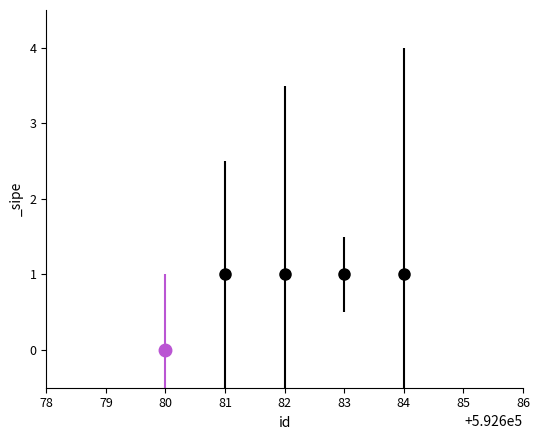

List the labels in order of value, largest first.

592681, 592682, 592684, 592683, 592680